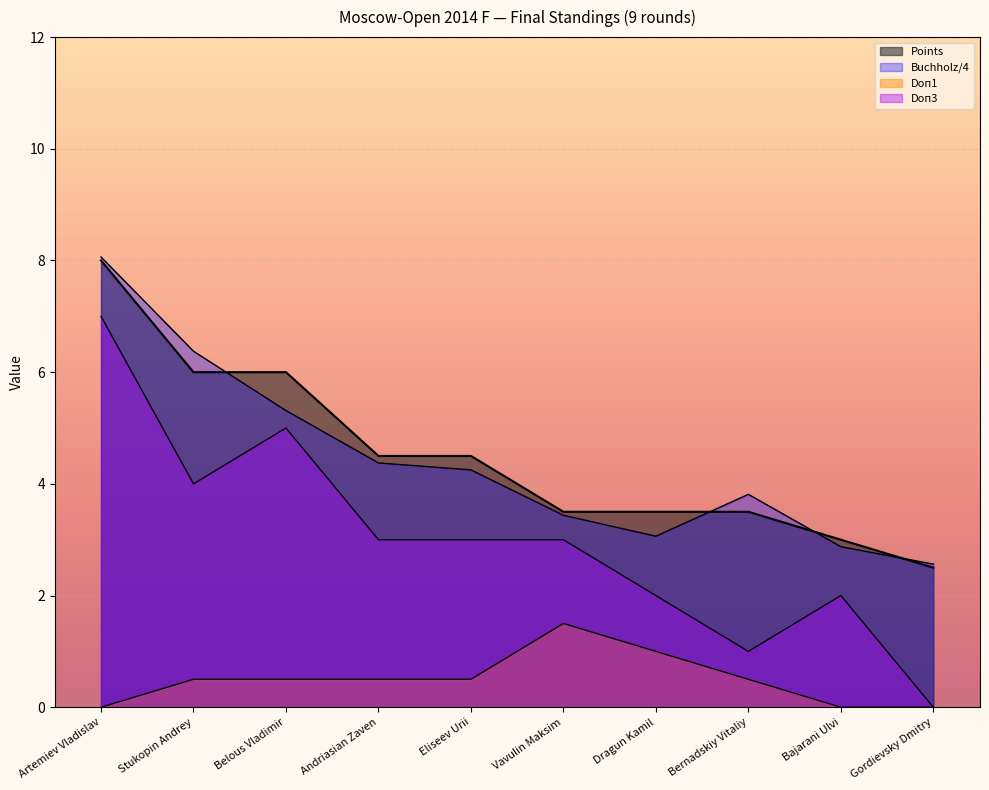

How many categories are shown in the chart?

10